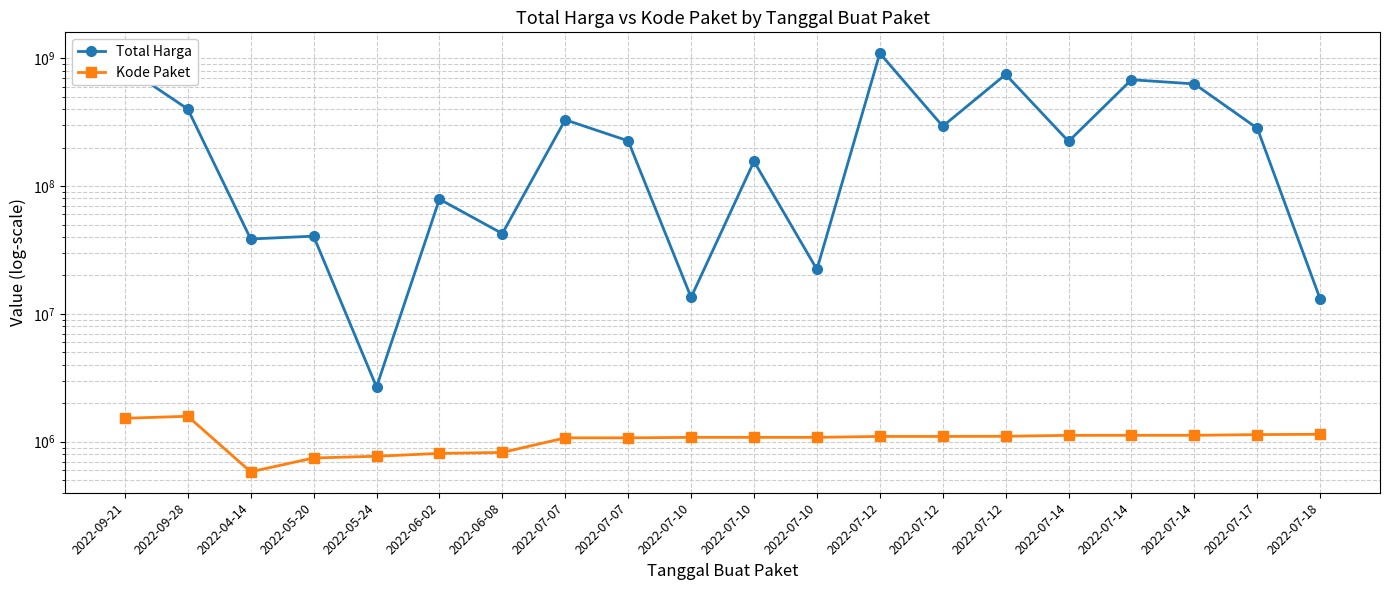

Reading left to right, extract all data points from this chart.

Total Harga: 857770500	400500000	38544000	40550000	2679000	79000000	42486000	330000000	225750000	13466500	155986000	22275000	1093846000	293741000	746805000	223629500	679016000	629728436	283140000	13022100
Kode Paket: 1524788	1581487	581313	745848	769417	810053	824081	1071789	1071985	1081434	1081455	1081492	1099423	1099612	1102623	1121134	1121996	1122151	1136402	1142788